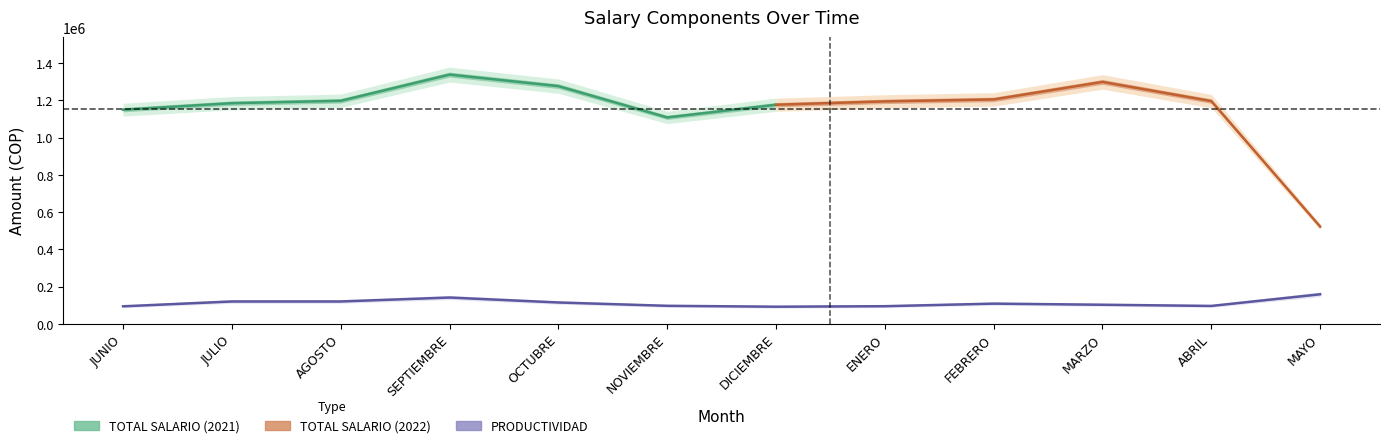

What is the smallest value displayed?

92086